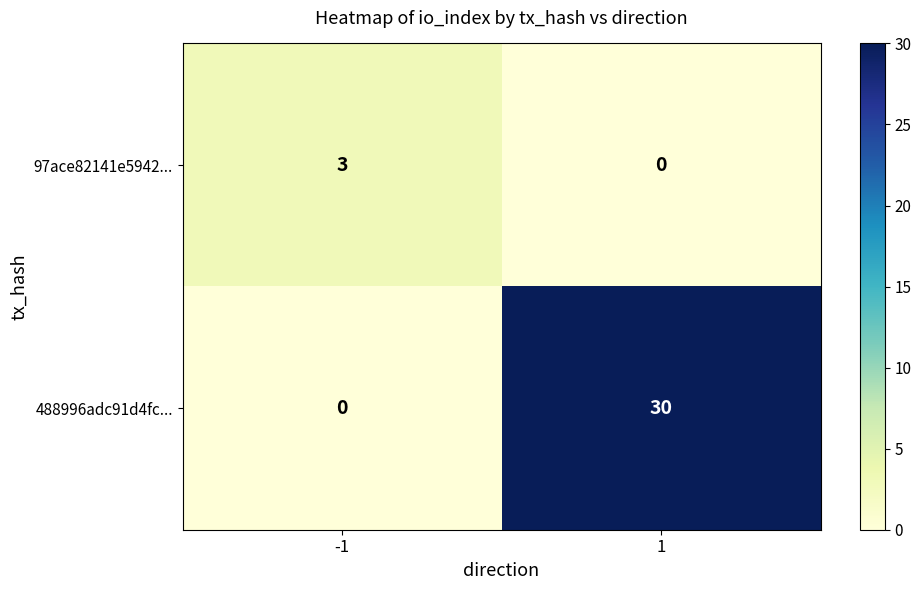

What is the average value of the 488996adc91d4fc... series?

15